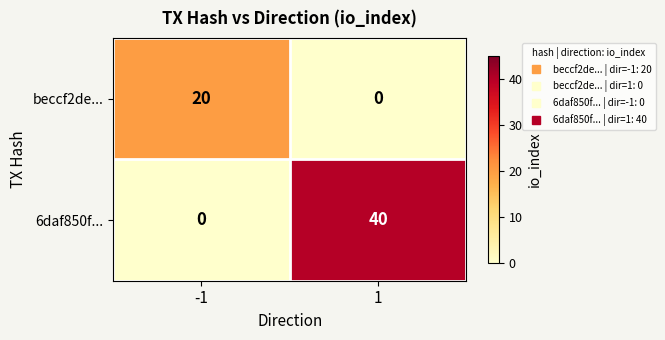

Reading left to right, extract all data points from this chart.

beccf2de...: 20	0
6daf850f...: 0	40